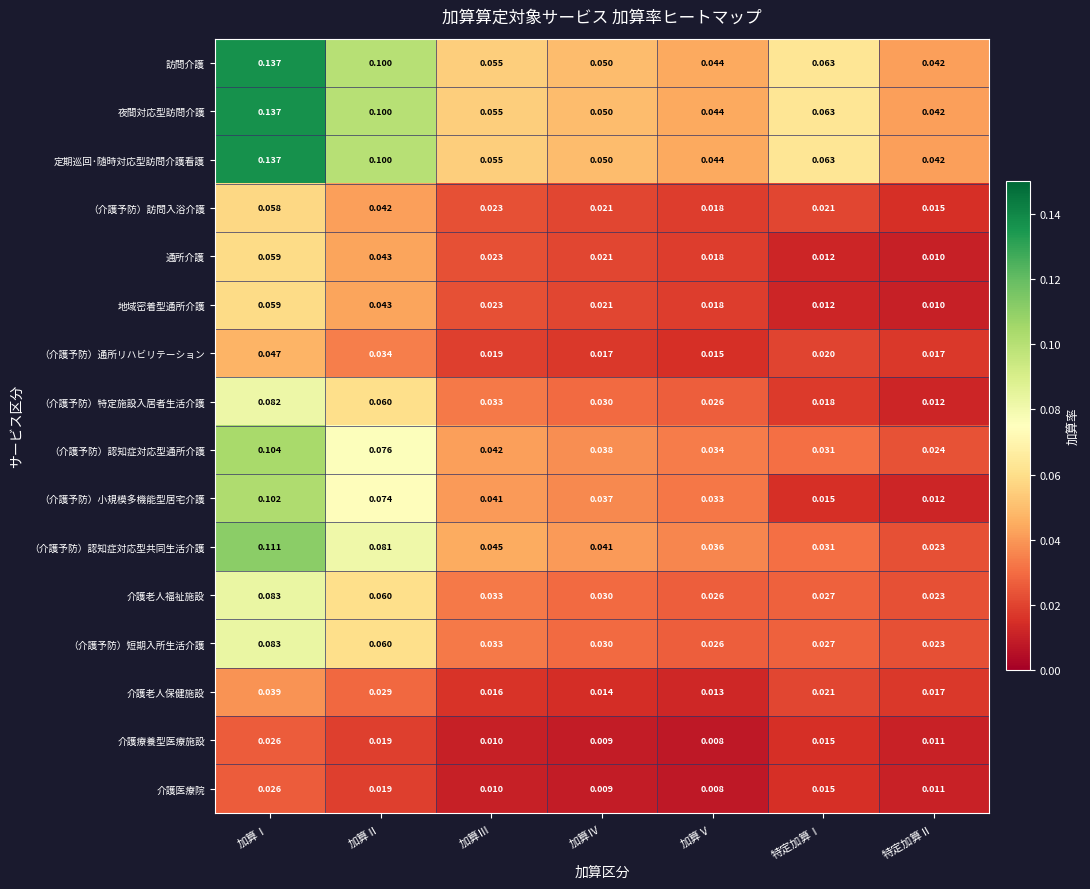

Is the value of 地域密着型通所介護 at 特定加算Ⅱ greater than the value of 訪問介護 at 加算Ⅳ?

No